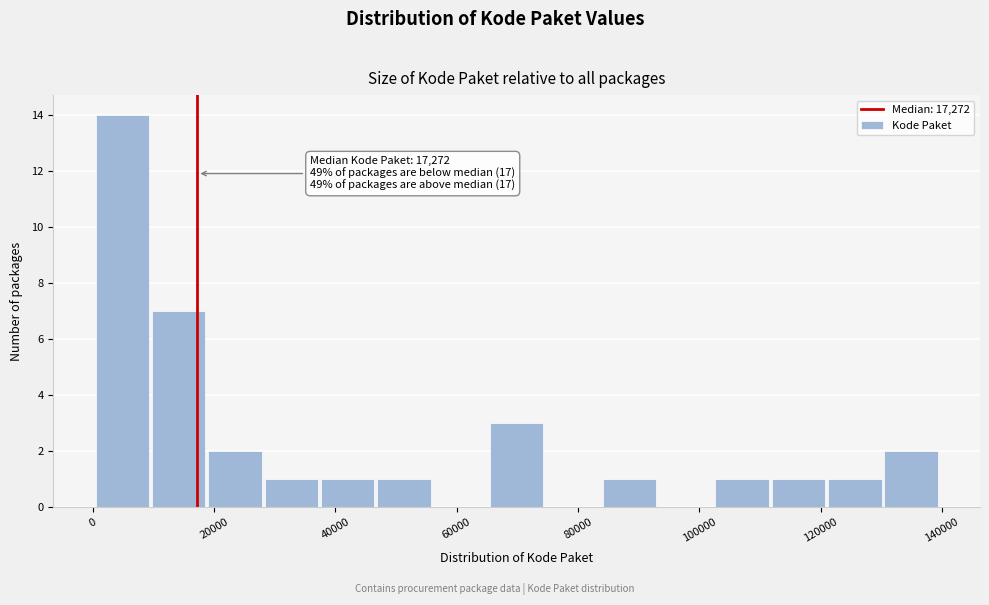

Over which range of the x-axis is the bar tallest?

0 to 10000